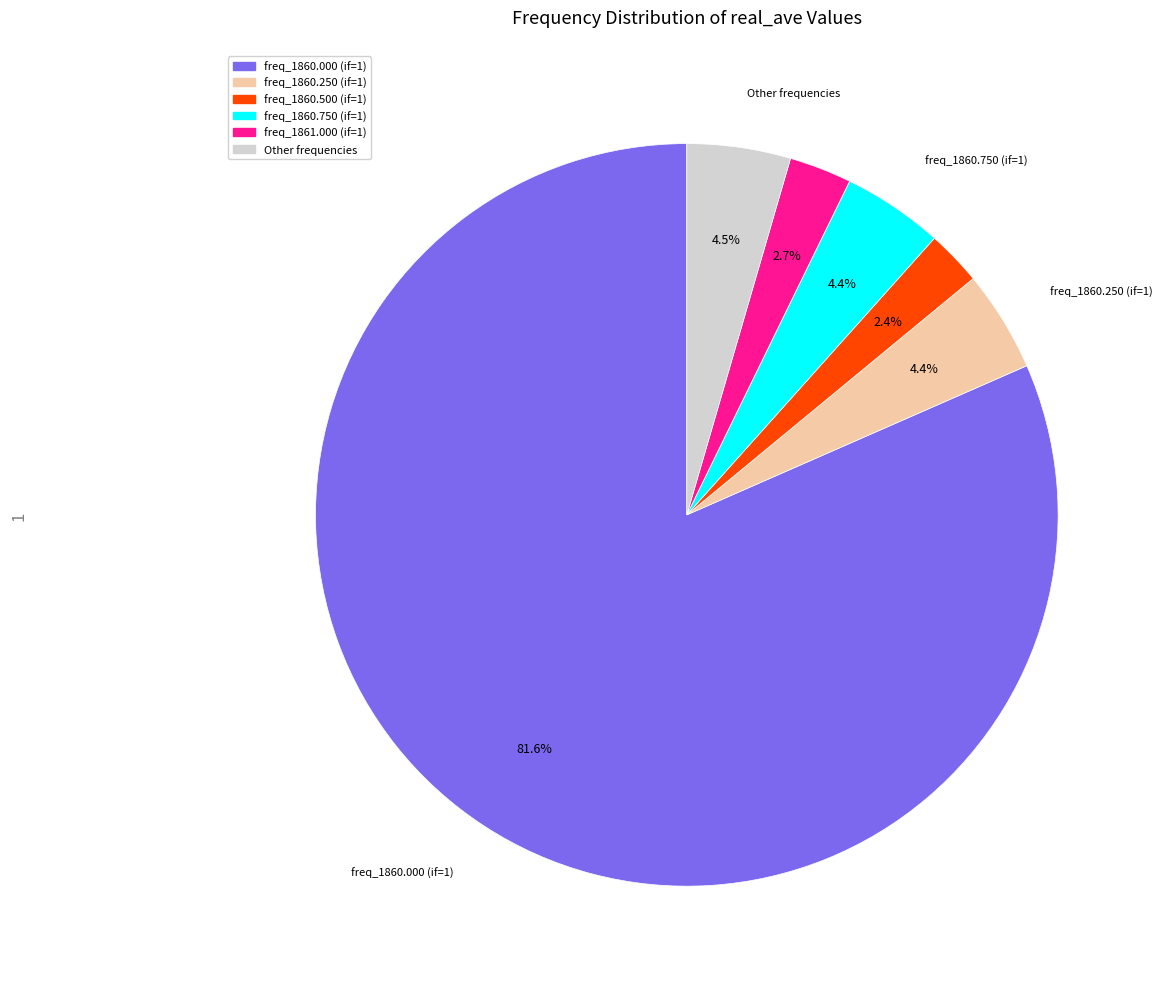

Combined, do freq_1860.750 (if=1) and freq_1861.000 (if=1) account for over 50%?

No